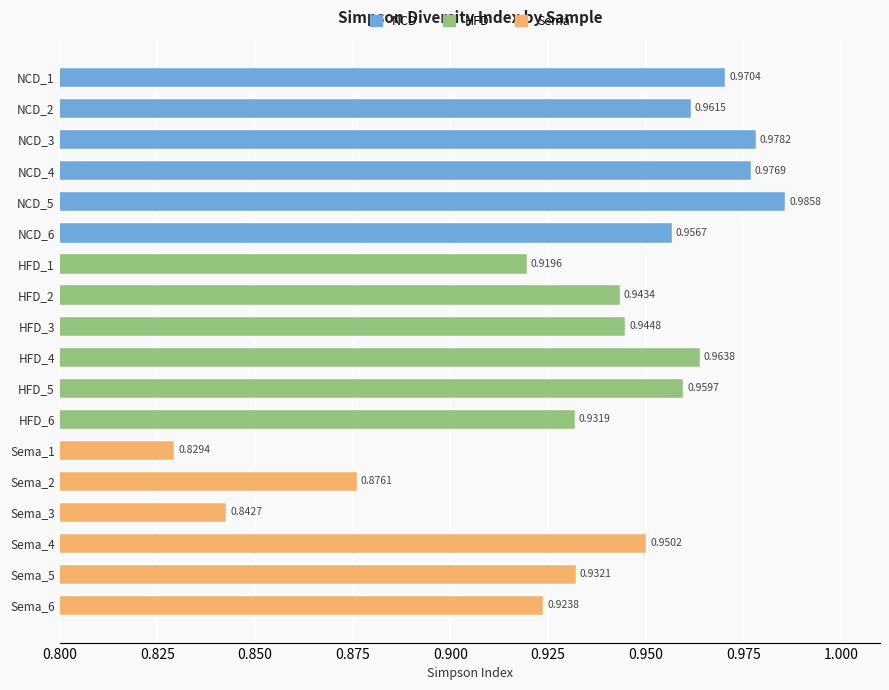

List the labels in order of value, smallest first.

Sema_1, Sema_3, Sema_2, HFD_1, Sema_6, HFD_6, Sema_5, HFD_2, HFD_3, Sema_4, NCD_6, HFD_5, NCD_2, HFD_4, NCD_1, NCD_4, NCD_3, NCD_5